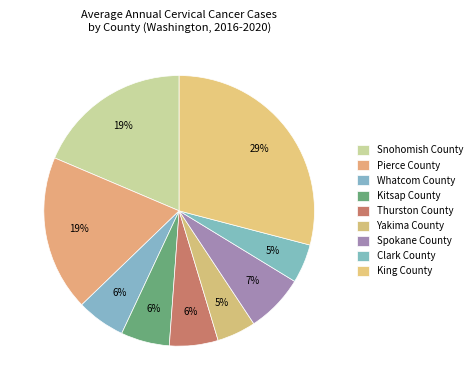

To the nearest percent, what is the difference between the largest and smallest slice percentages?

24%